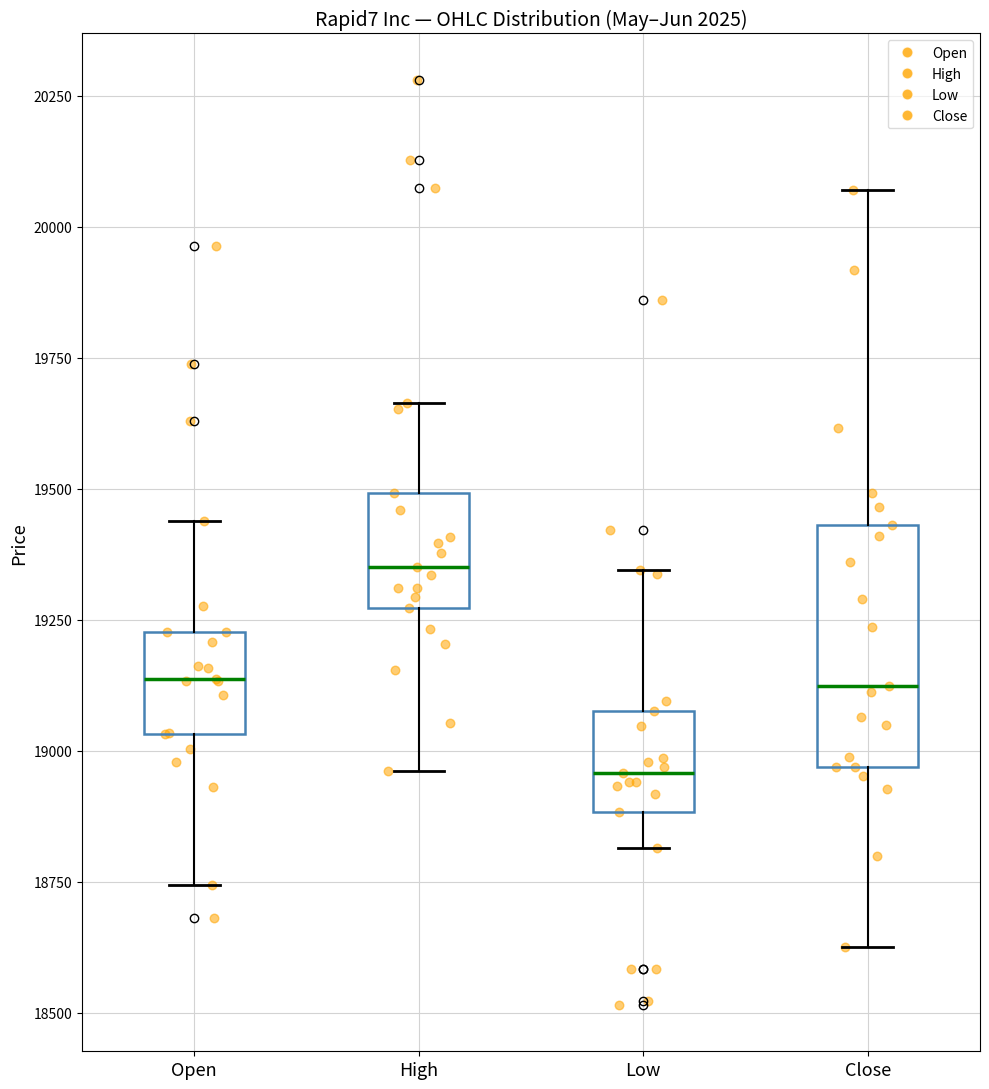

Where is the lower edge of the box for High on the y-axis? The values are not printed on the chart, so give them approximately, as read against the axis.

19250